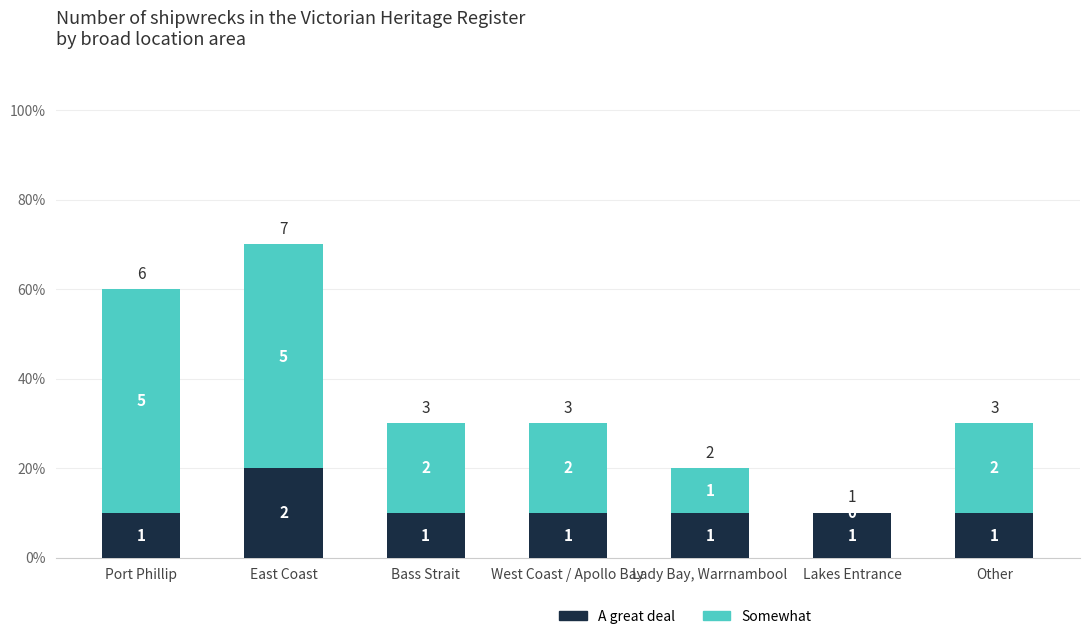

What is the sum of all Somewhat values?

17